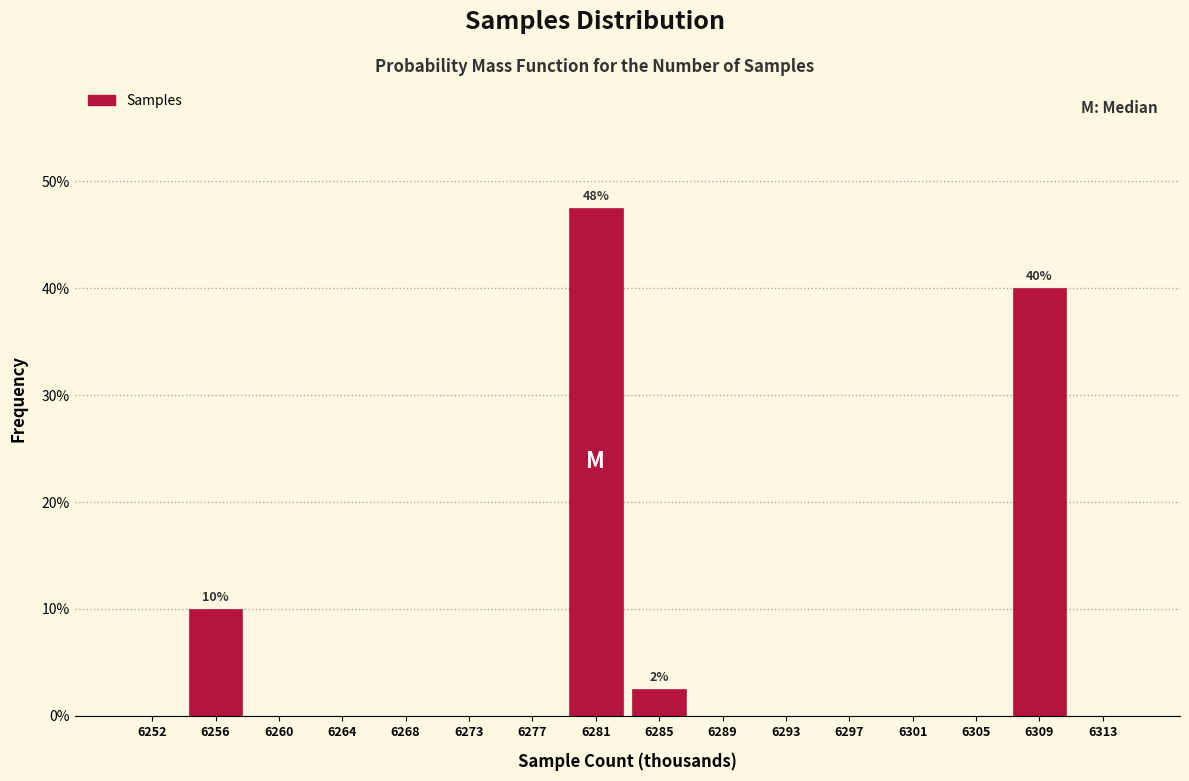

Reading left to right, transcribe all the data shown in this chart.

6252=0.0	6256=10.0	6260=0.0	6264=0.0	6268=0.0	6273=0.0	6277=0.0	6281=47.5	6285=2.5	6289=0.0	6293=0.0	6297=0.0	6301=0.0	6305=0.0	6309=40.0	6313=0.0